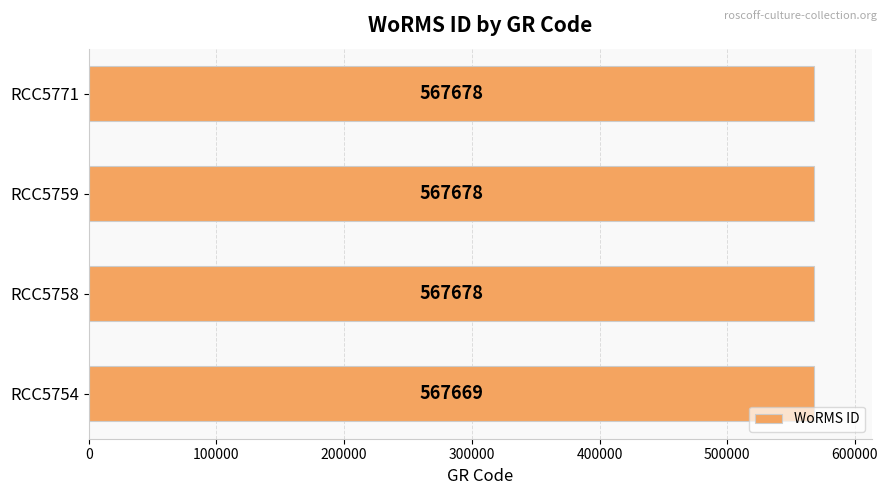

Is it true that the value at RCC5758 is 890145?

False